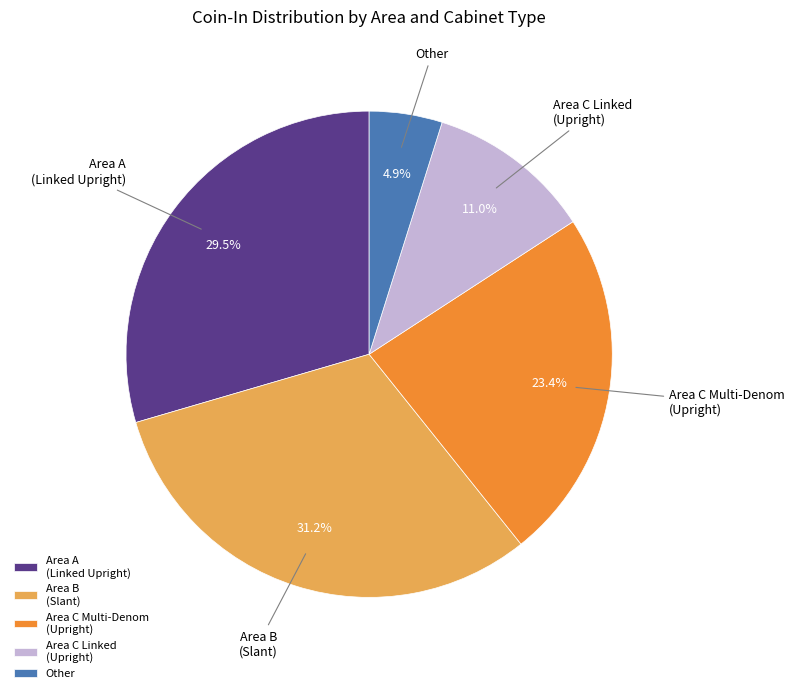

Does any single category account for the majority?

No